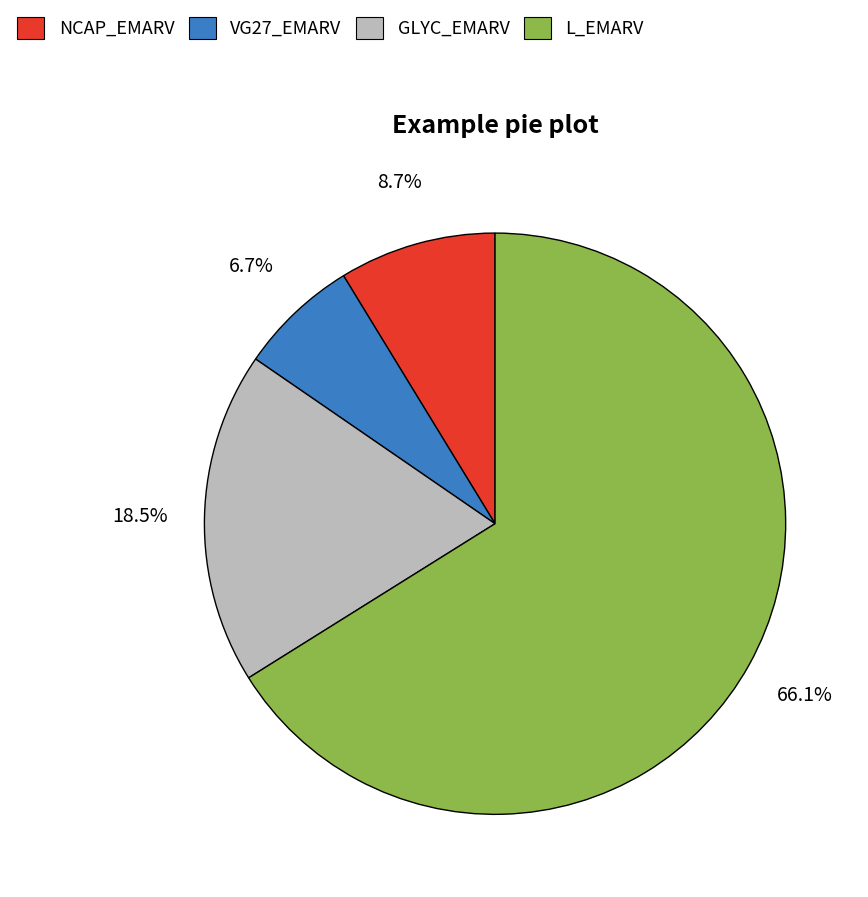

Is the sum of GLYC_EMARV and VG27_EMARV greater than half?

No